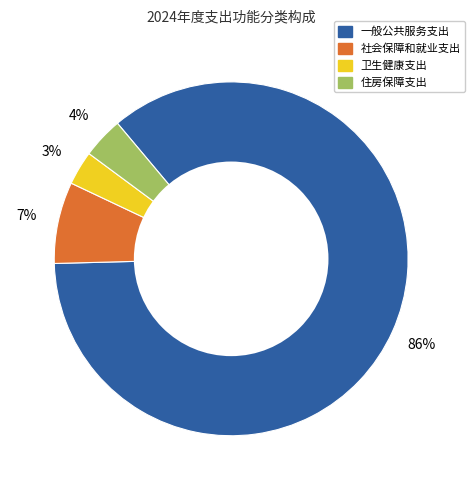

Which slice is the largest?

一般公共服务支出